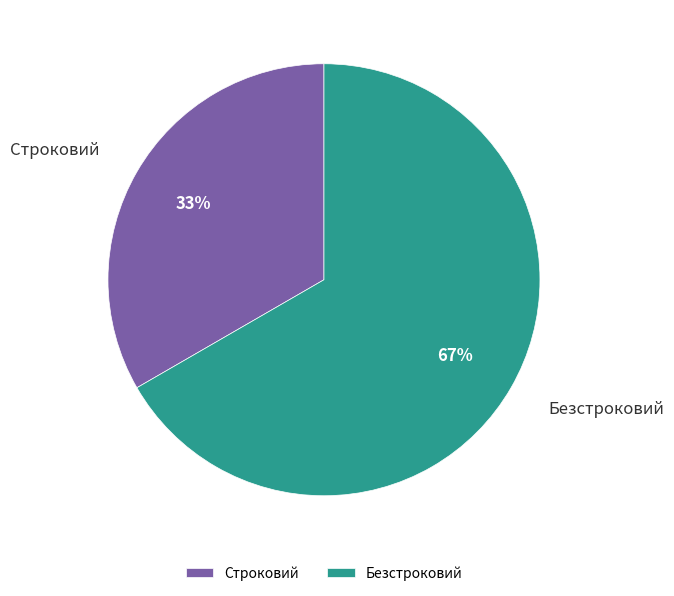

Rank the categories by value from highest to lowest.

Безстроковий, Строковий